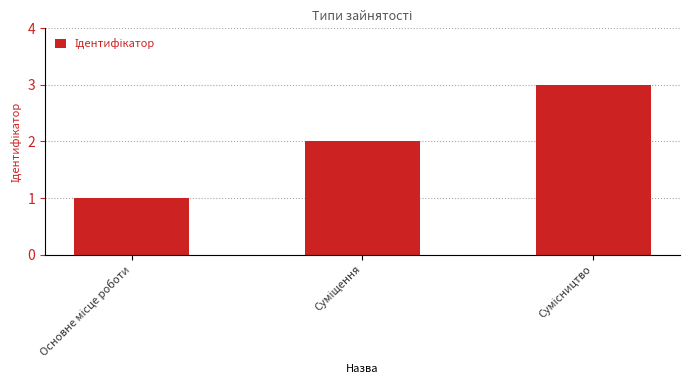

What is the maximum value shown in the chart?

3